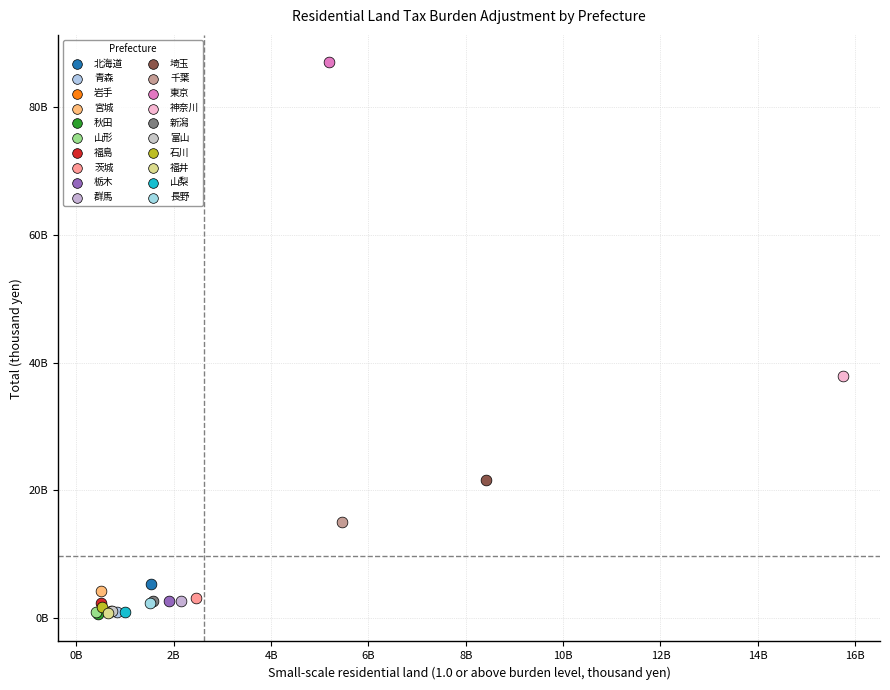

What are all the series names shown in the legend?

北海道, 青森, 岩手, 宮城, 秋田, 山形, 福島, 茨城, 栃木, 群馬, 埼玉, 千葉, 東京, 神奈川, 新潟, 富山, 石川, 福井, 山梨, 長野